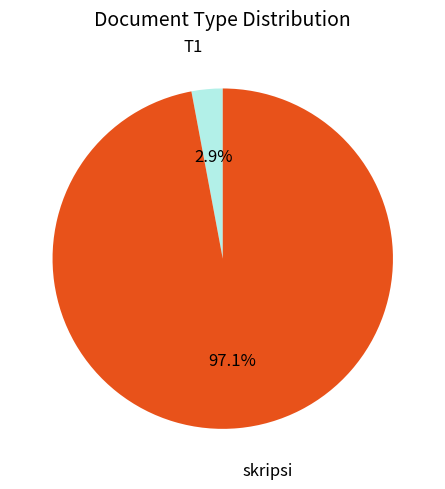

To the nearest percent, what is the difference between the largest and smallest slice percentages?

94%